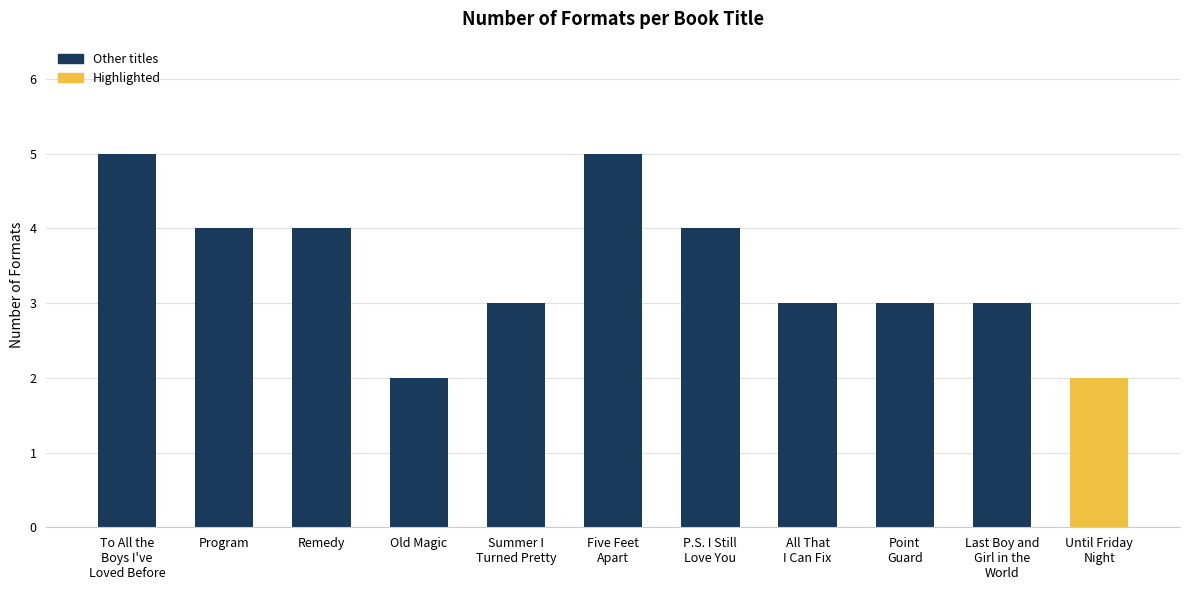

What is the label of the 10th bar from the right?

Program